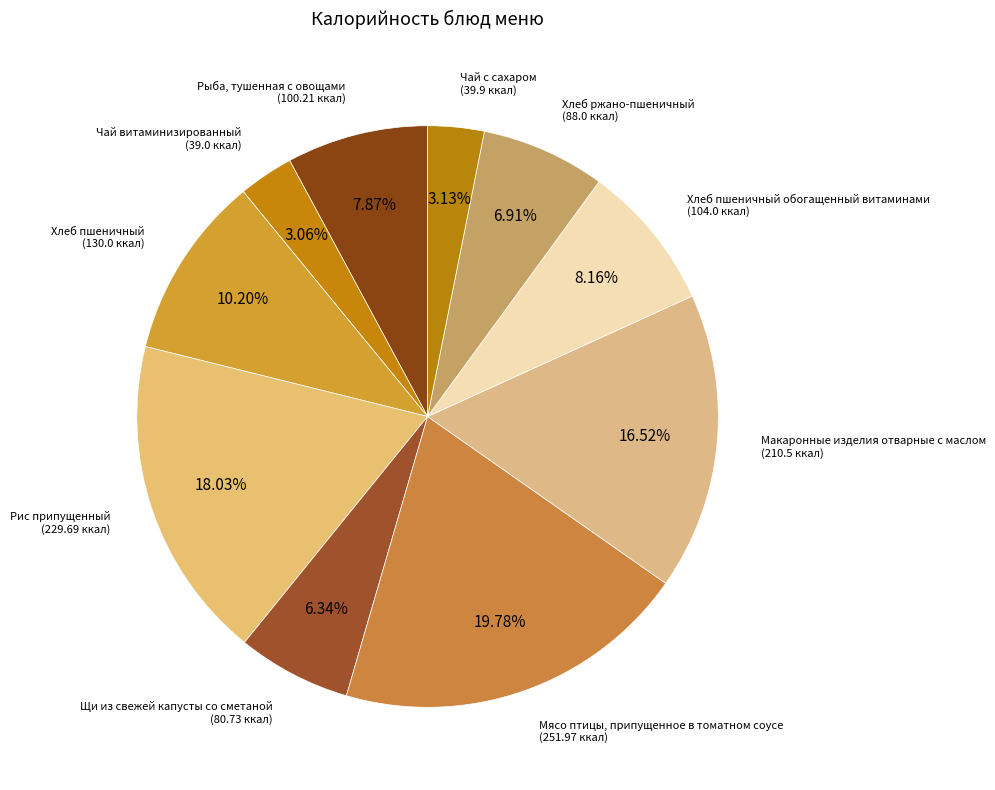

Which category has the biggest portion of the pie?

Мясо птицы, припущенное в томатном соусе (251.97 ккал)